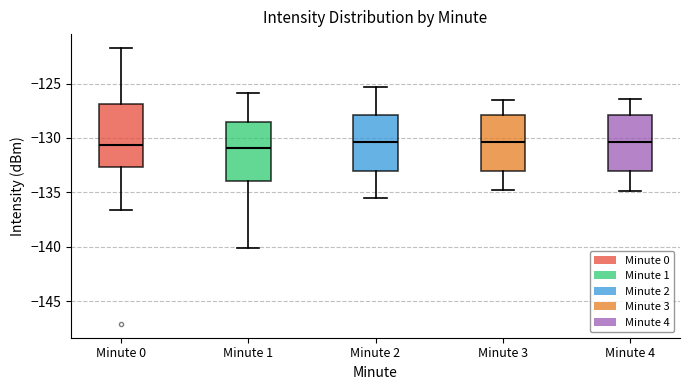

Where is the upper edge of the box for Minute 3 on the y-axis? The values are not printed on the chart, so give them approximately, as read against the axis.

-128.0